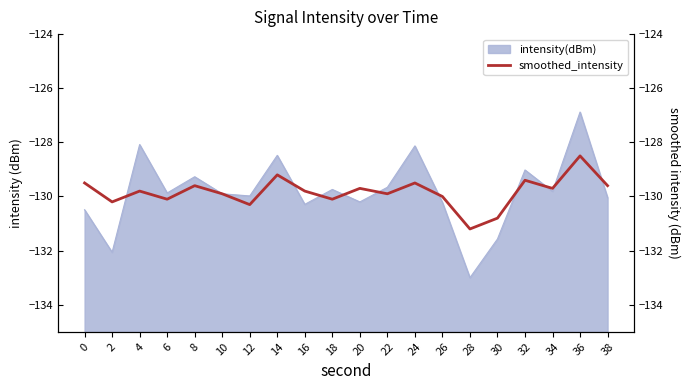

How many lines are shown in the chart?

1